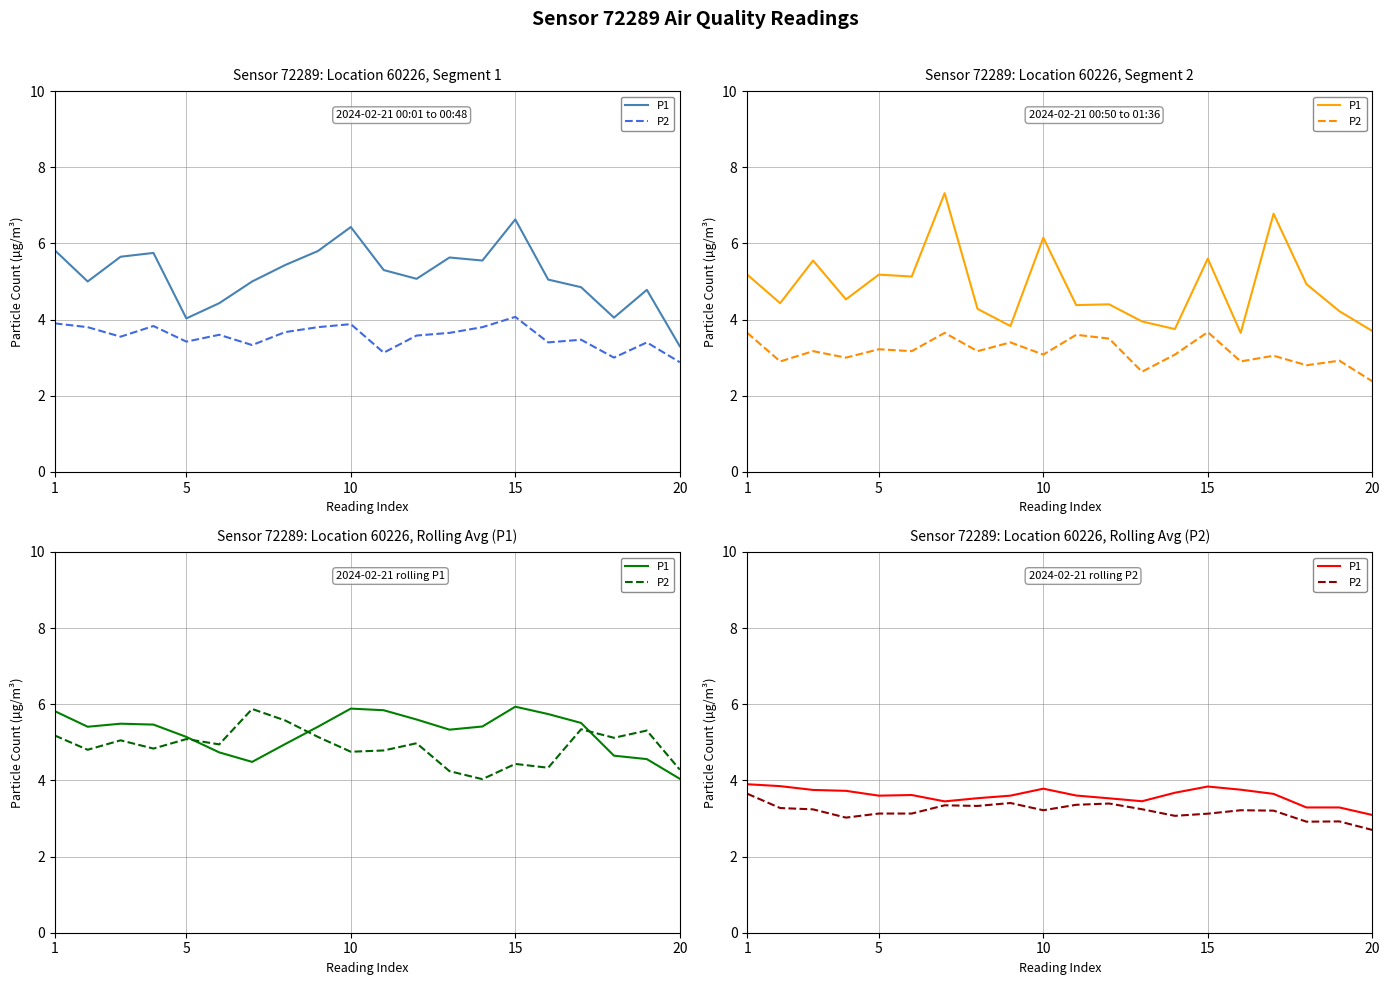

Is the value of P2 at 1 greater than the value of P1 at 18?

Yes